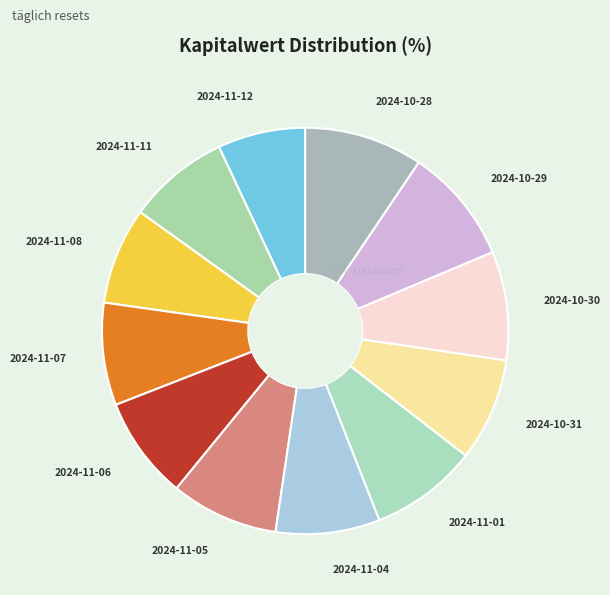

Is there a majority slice in this chart?

No